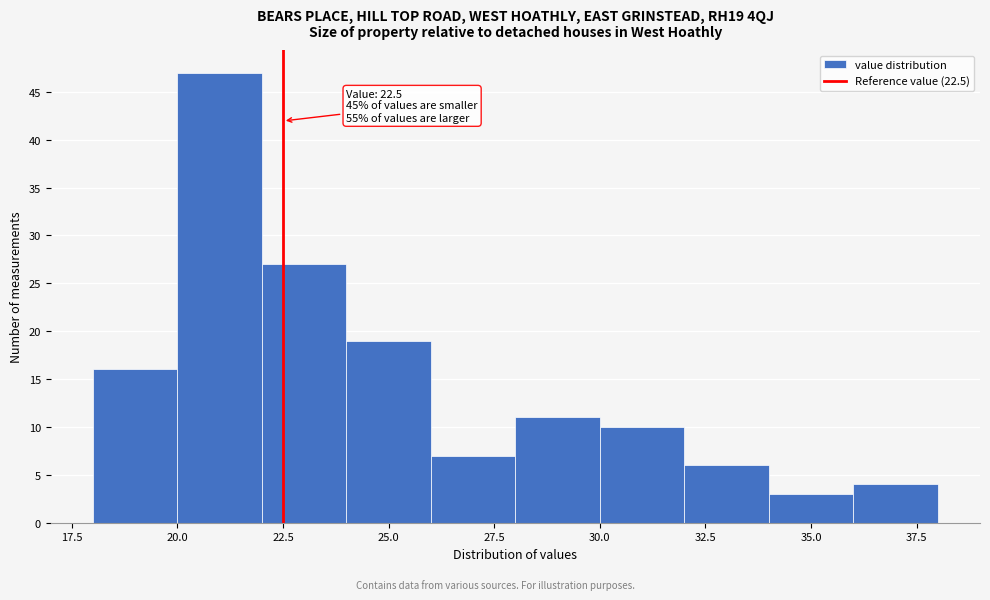

Over which range of the x-axis is the bar tallest?

20 to 22